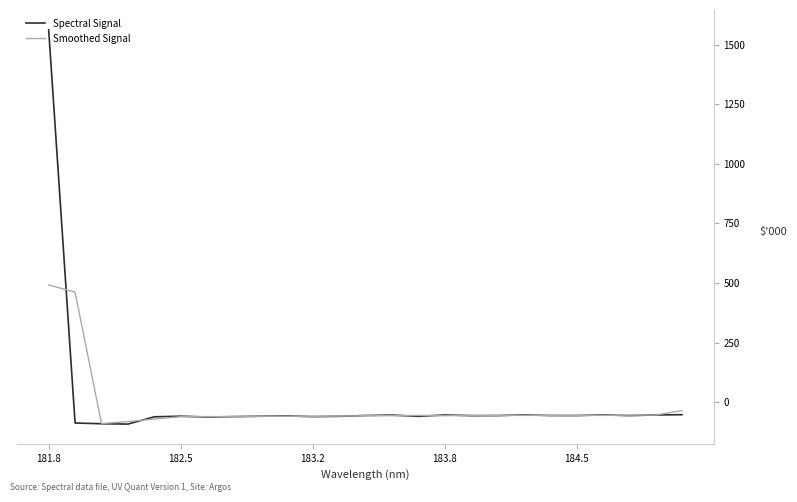

List the series in order of their peak value, highest first.

Spectral Signal, Smoothed Signal